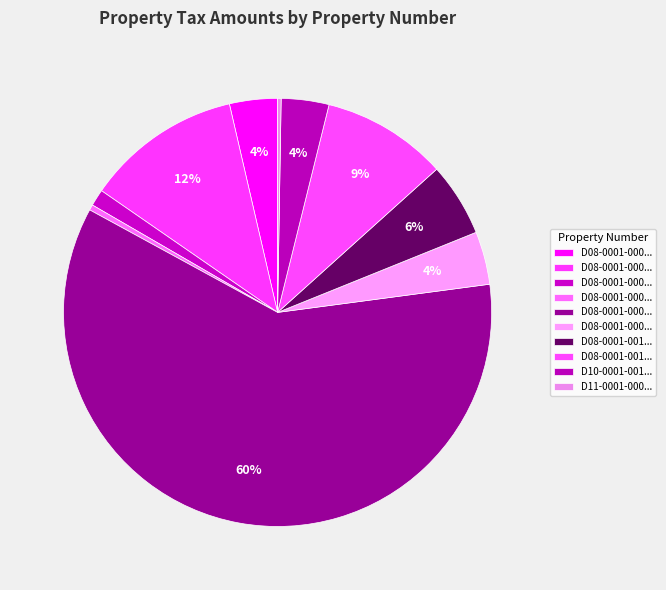

Count the number of slices in the pie.

10